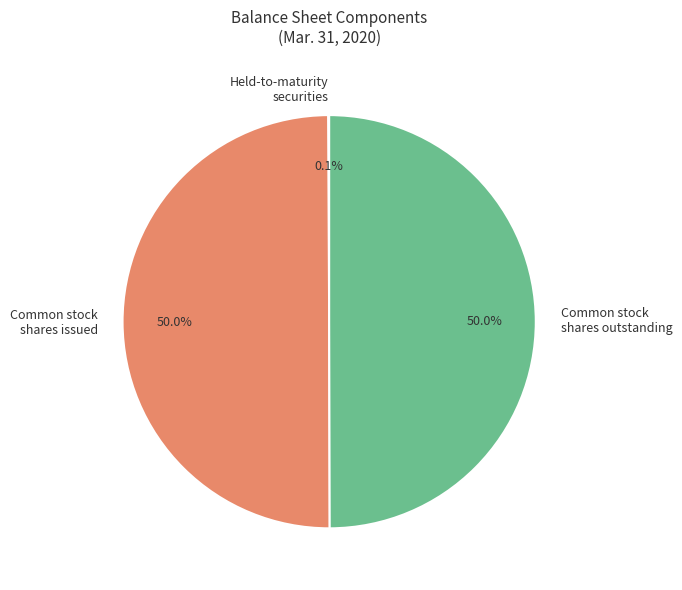

What is the ratio of the value at Common stock shares outstanding to the value at Common stock shares issued?

1.0